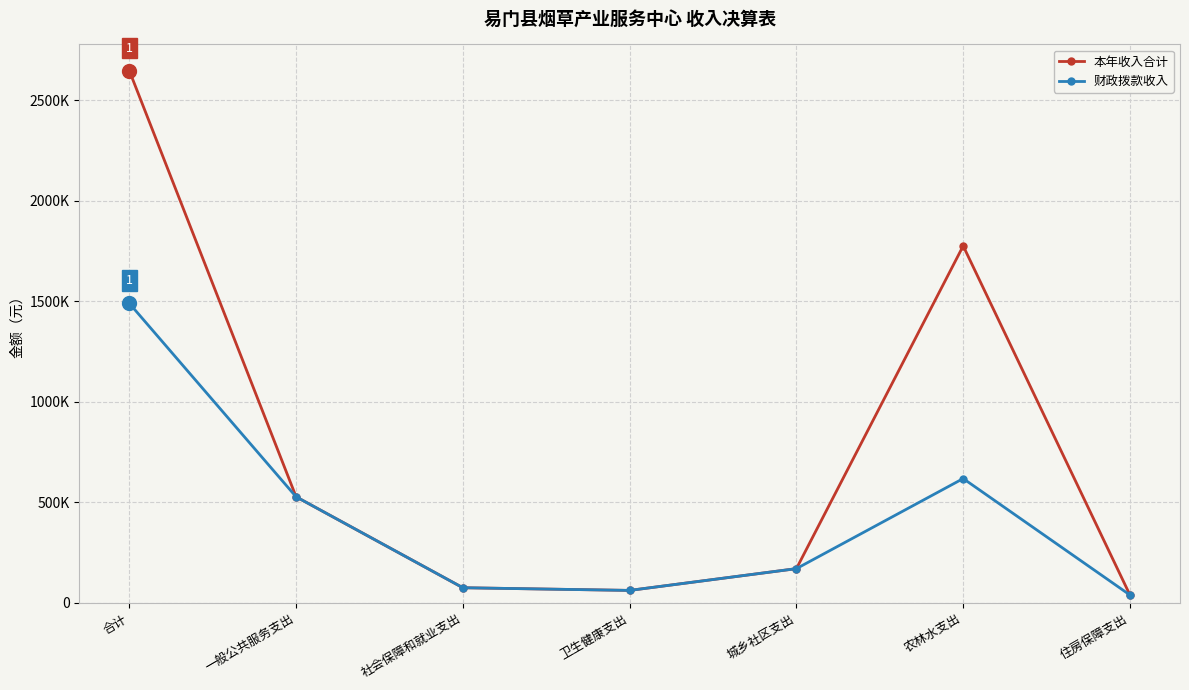

Does the chart have visible grid lines?

Yes